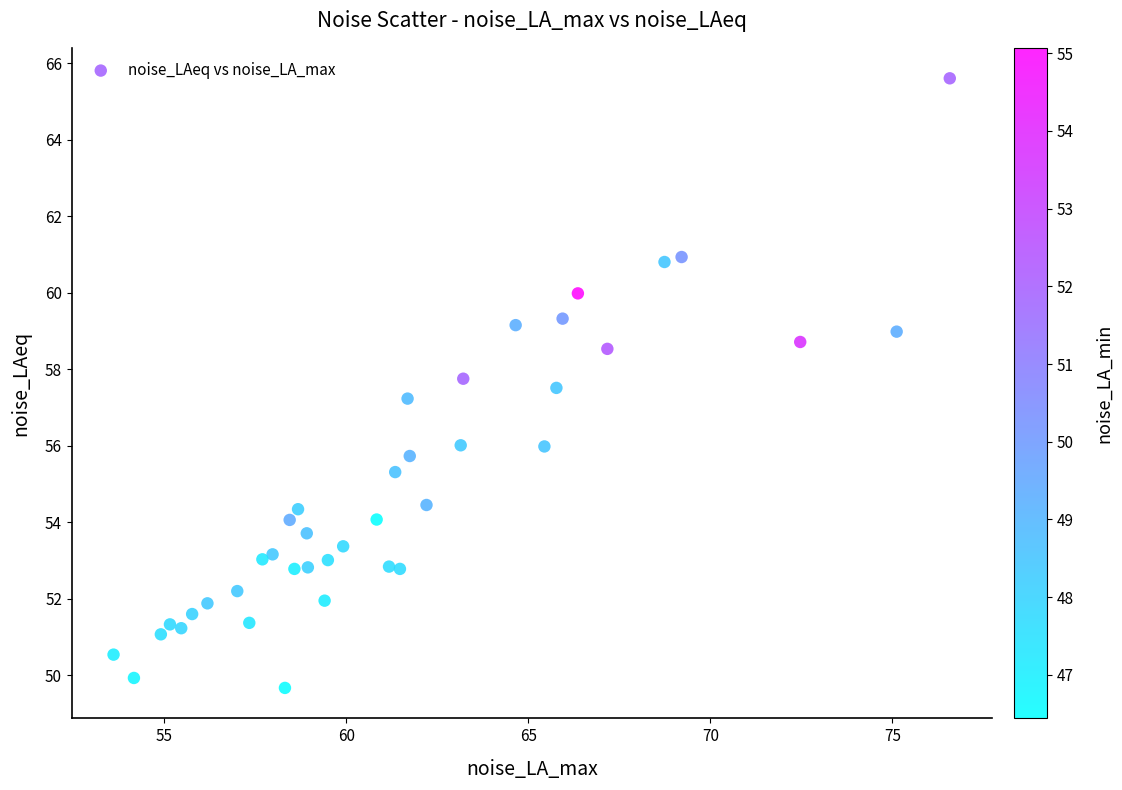

What Y value in the scatter plot is closest to 57?

57.2